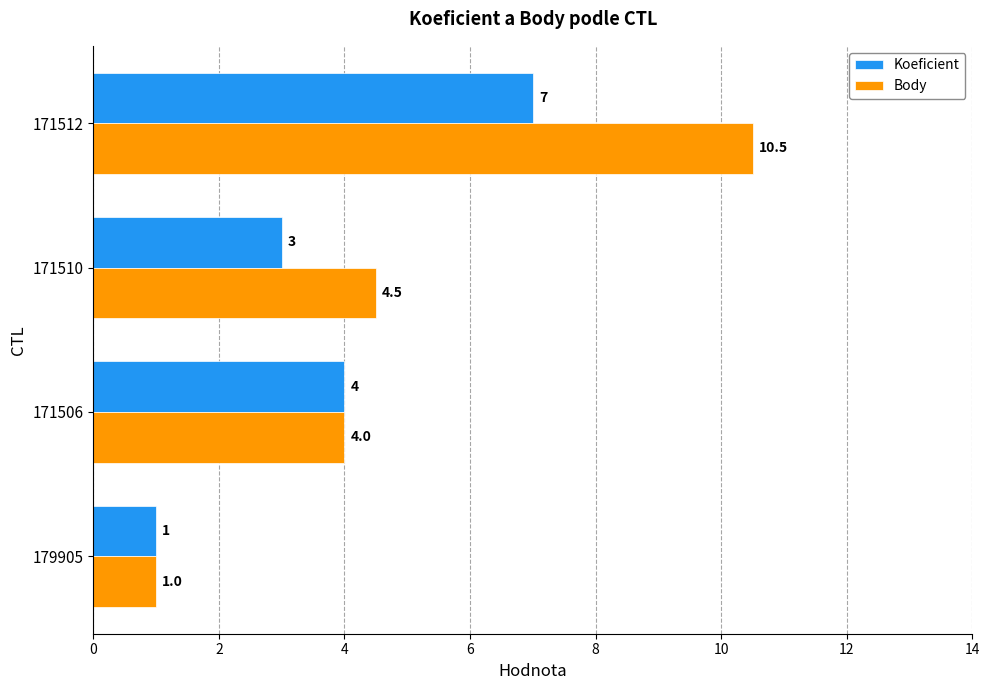

At which category is the sum across all series the highest?

171512